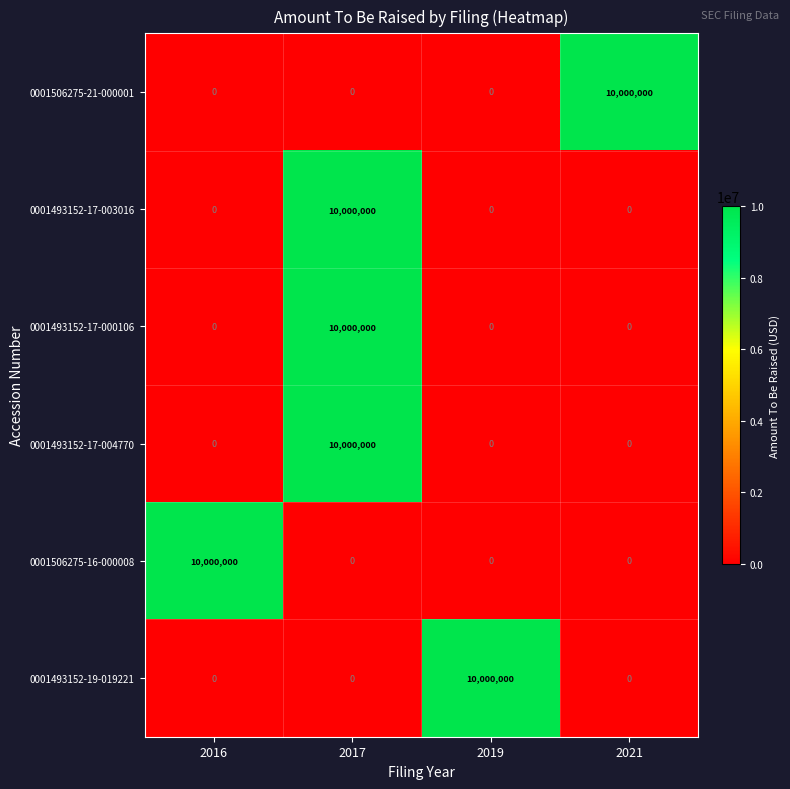

How many data points does each series have?

4